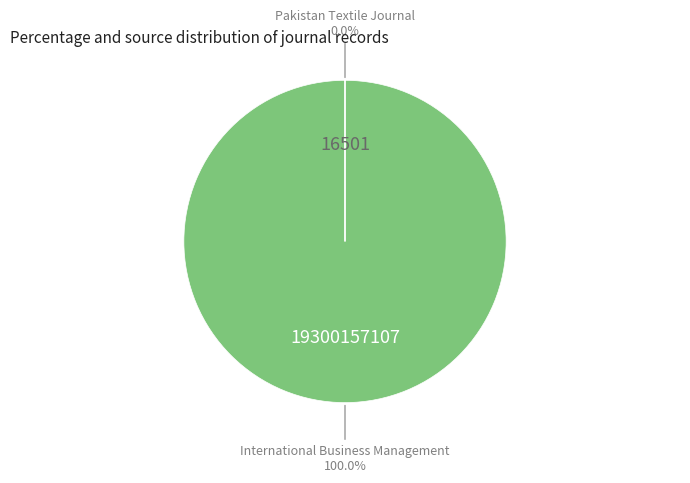

Does International Business Management represent more than half of the total?

Yes